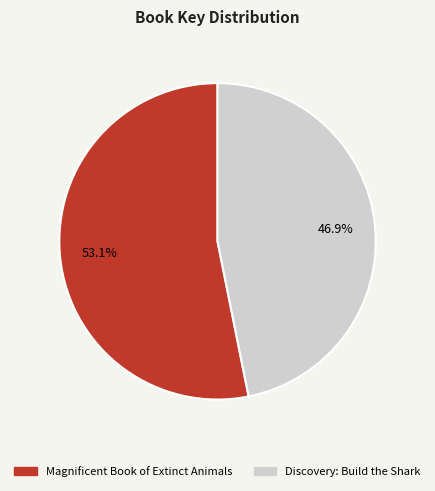

Approximately how many times larger is the value at Discovery: Build the Shark compared to Magnificent Book of Extinct Animals?

0.9